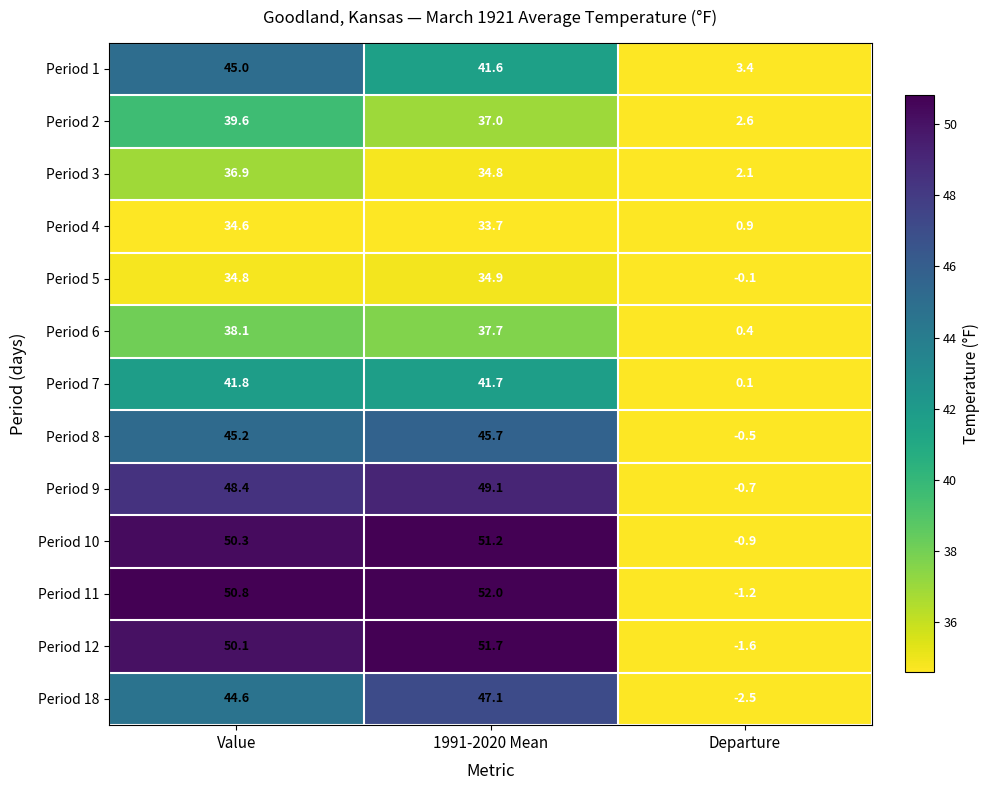

What is the approximate value of Period 3 at Value?

36.9